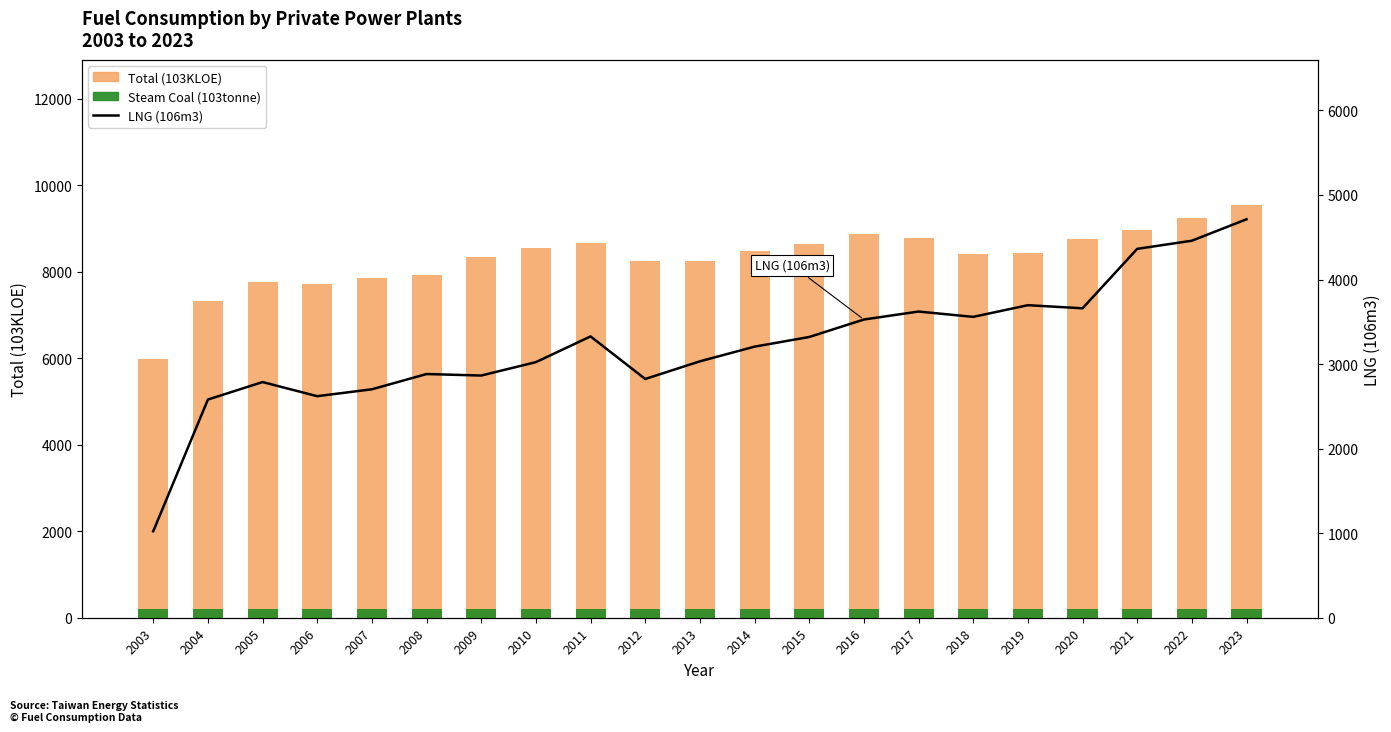

Which category has the lowest value in the Steam Coal (103tonne) series?

2003